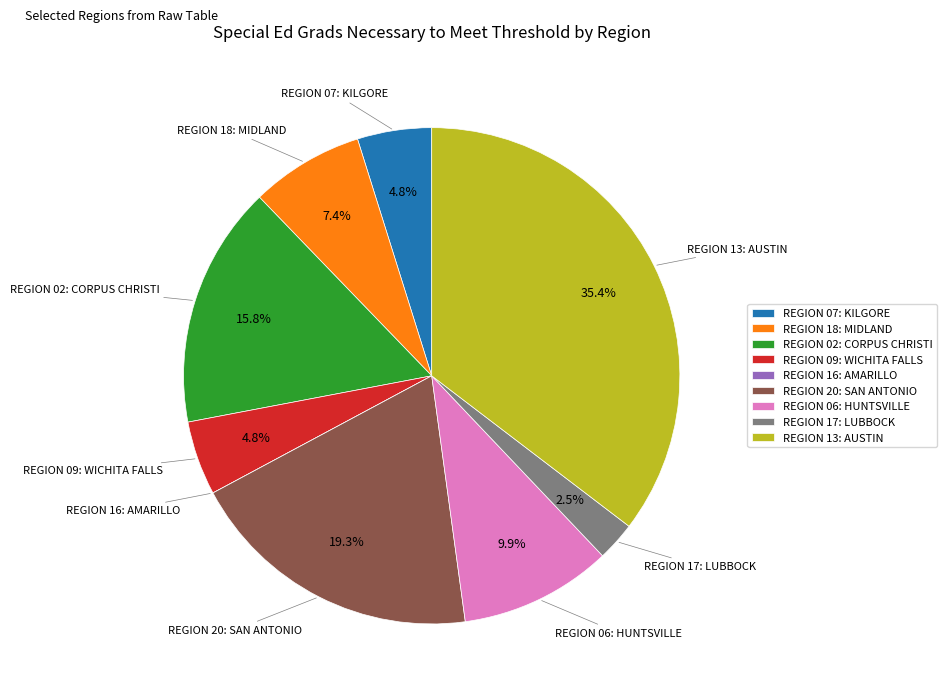

What percentage is the REGION 07: KILGORE slice, to the nearest percent?

5%